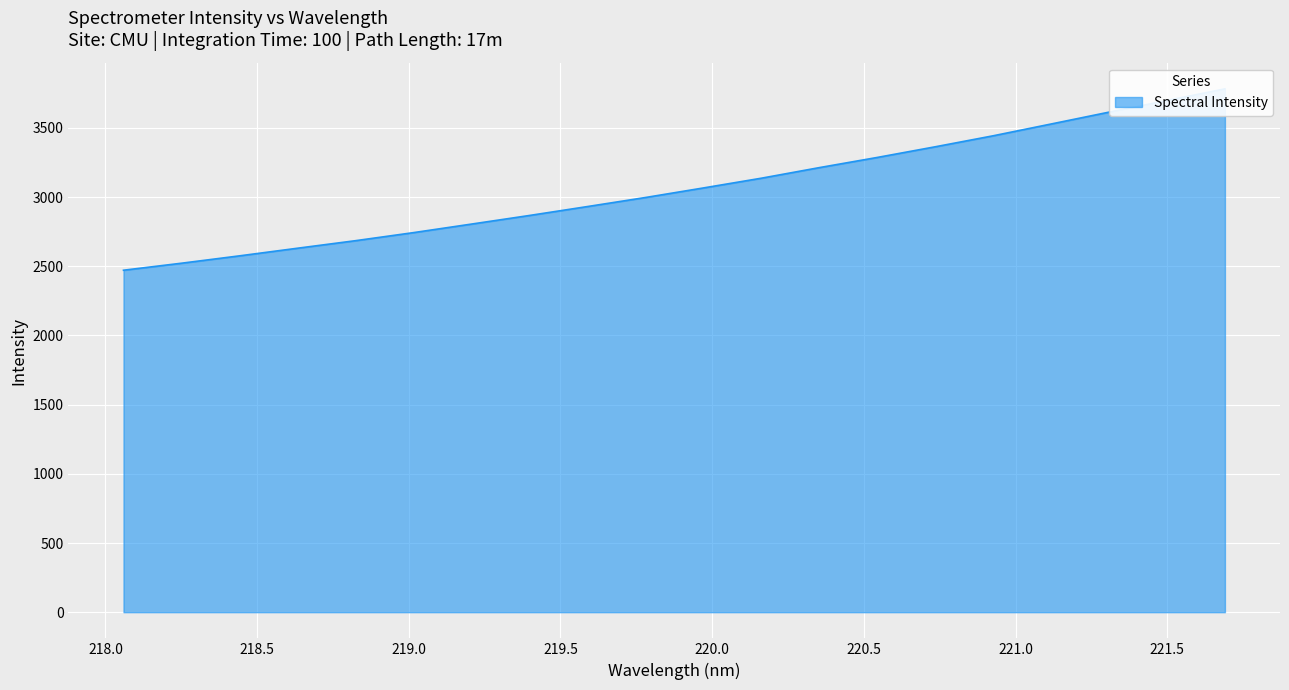

What is the average value?

3068.1